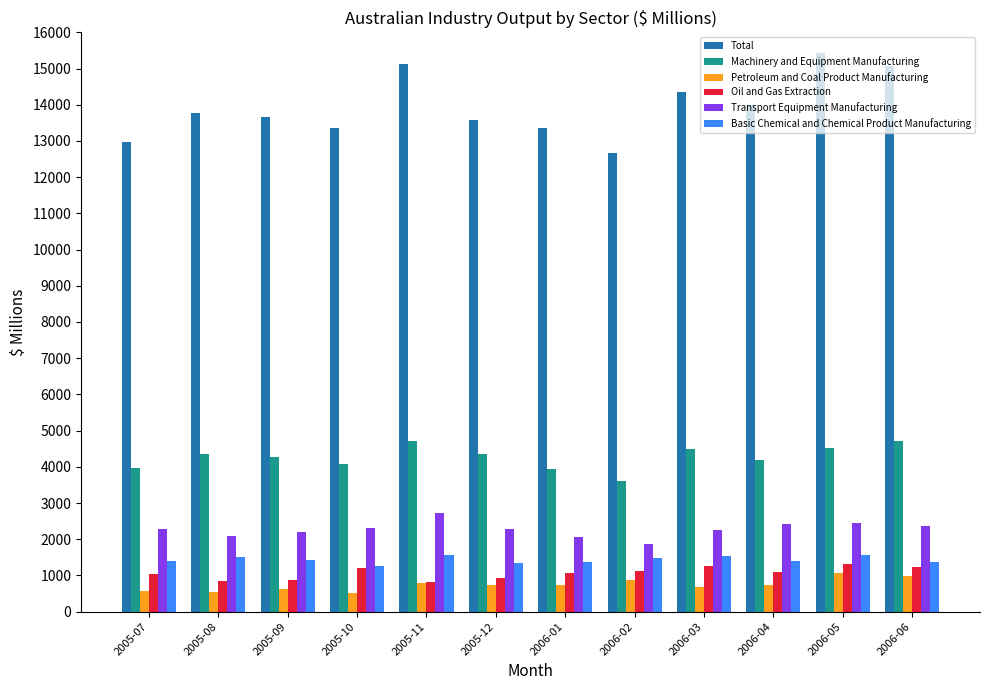

What is the sum of all Basic Chemical and Chemical Product Manufacturing values?

17269